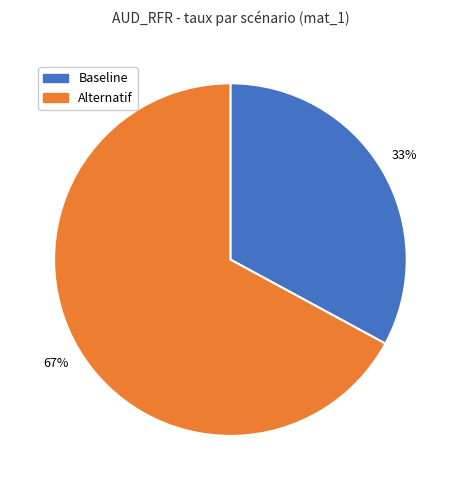

Is there any slice that represents more than half of the pie?

Yes